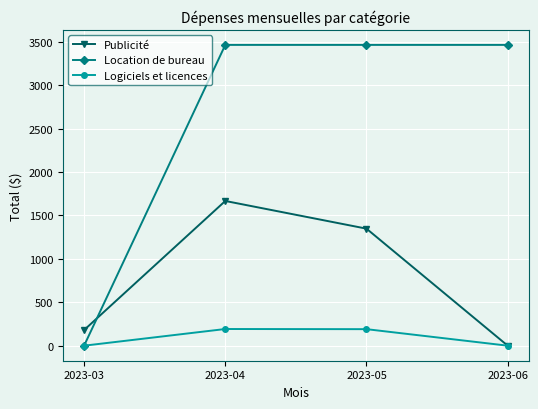

How many values in Publicité are above zero?

3